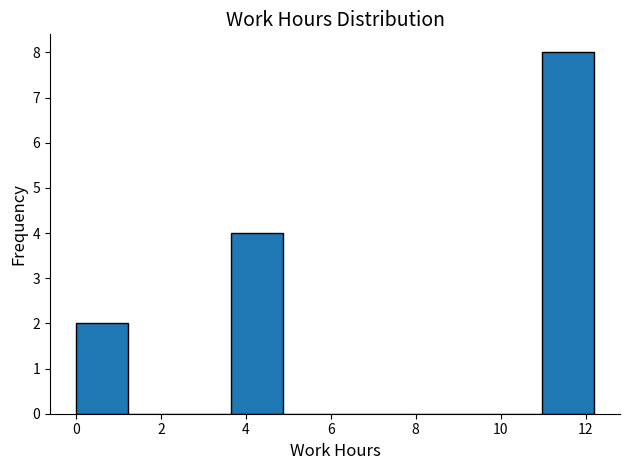

Reading left to right, transcribe this chart: for each bar, give the range it covers on the x-axis and its height. Neither the bar edges nor the heights are printed on the chart, so give them approximately, as read against the axes.

0.00 to 1.22: 2
1.22 to 2.44: 0
2.44 to 3.66: 0
3.66 to 4.88: 4
4.88 to 6.10: 0
6.10 to 7.32: 0
7.32 to 8.54: 0
8.54 to 9.76: 0
9.76 to 10.98: 0
10.98 to 12.20: 8